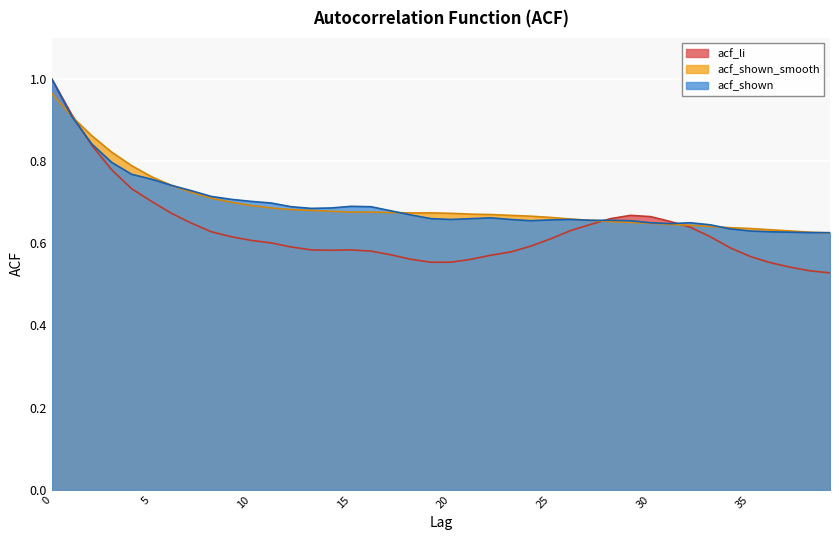

The value of acf_shown at 19 is 0.4. True or false?

False